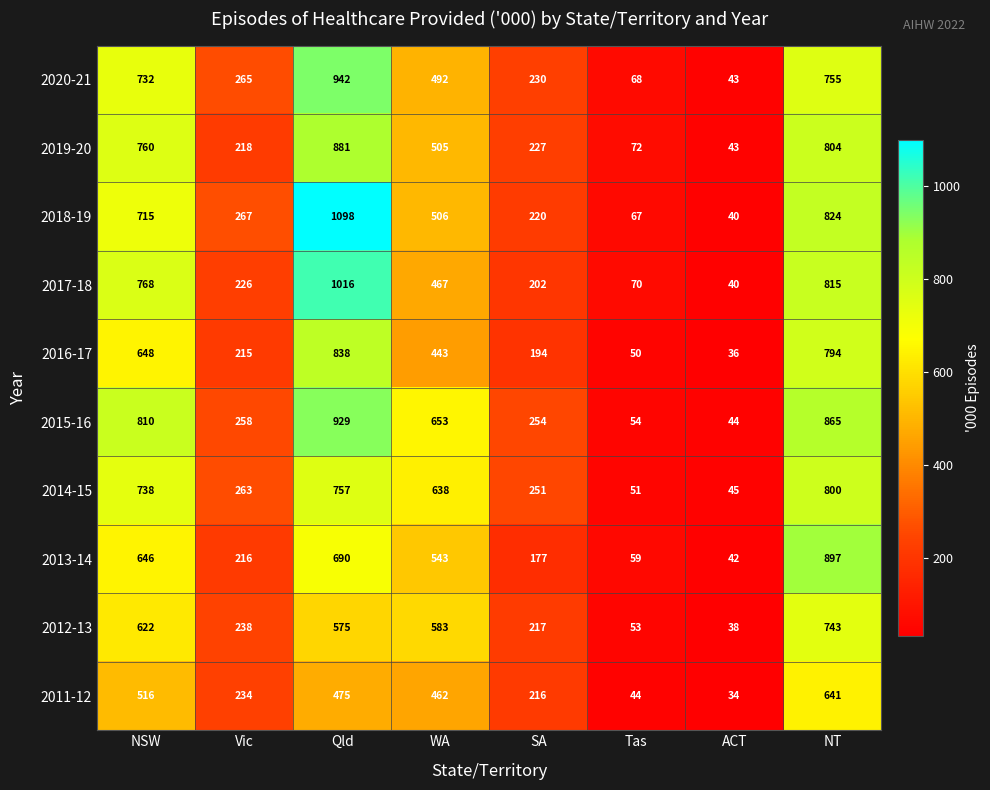

Count the number of data series in this chart.

10